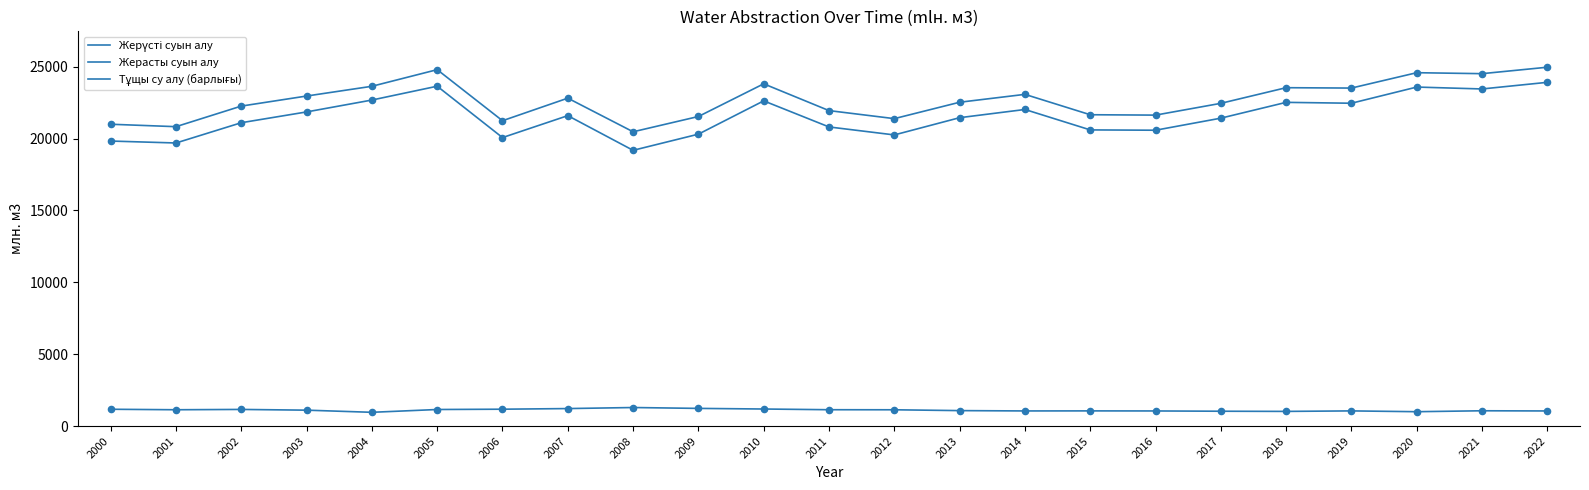

How many lines are shown in the chart?

3